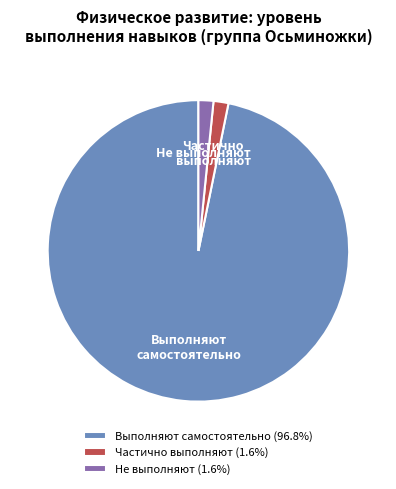

Count the number of slices in the pie.

3